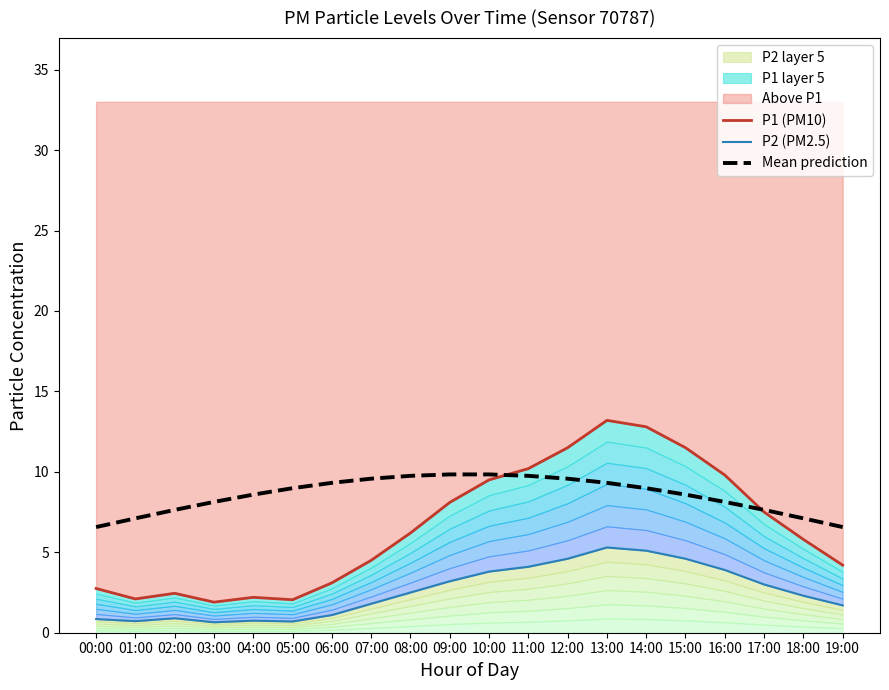

What is the greatest value displayed?

13.2